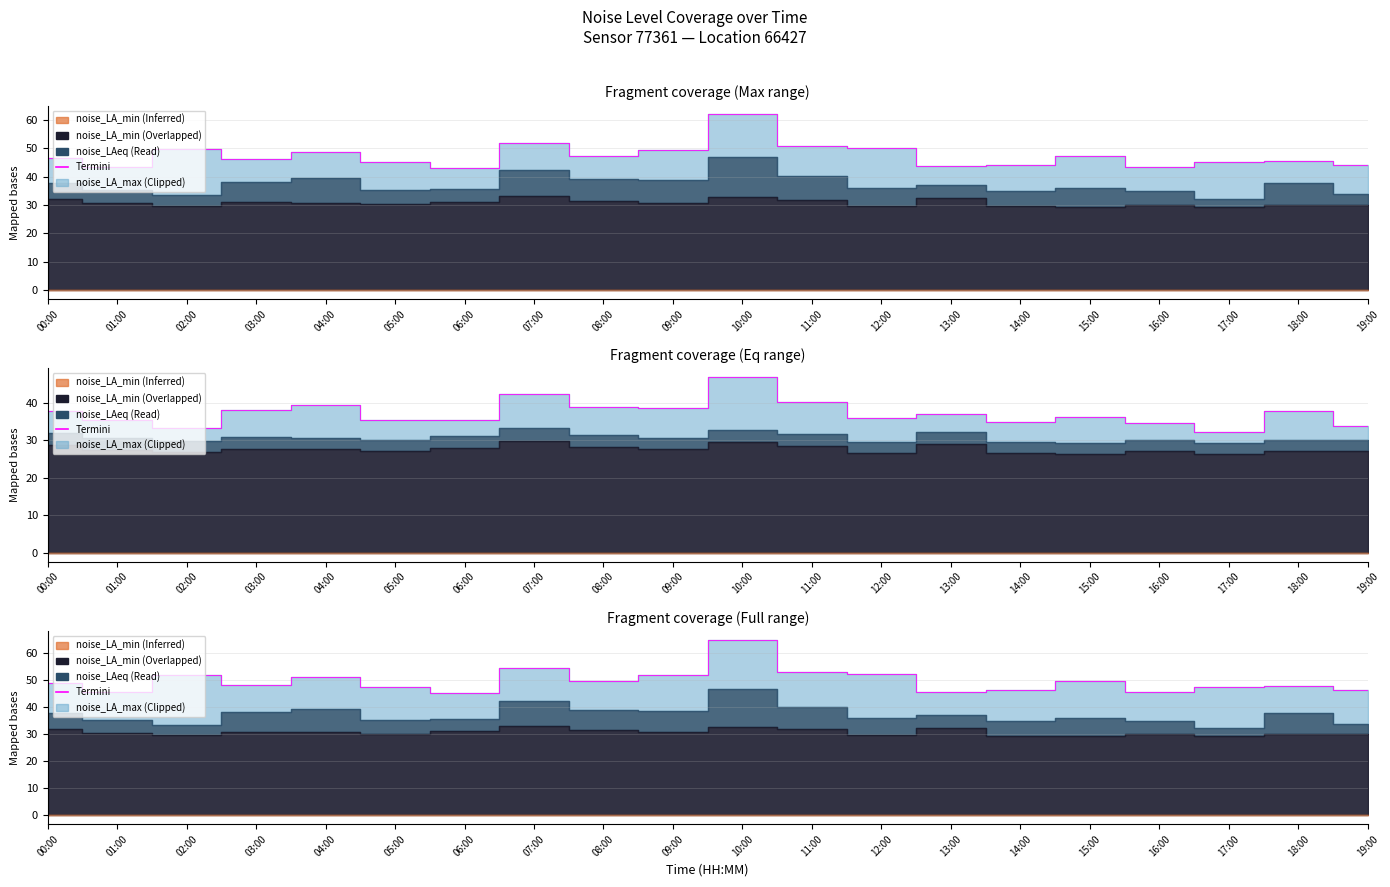

Does the chart have visible grid lines?

Yes